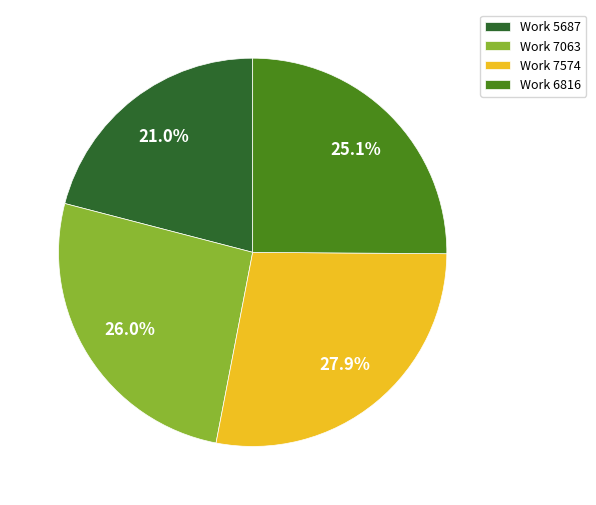

To the nearest percent, what percentage of the pie is Work 7574?

28%